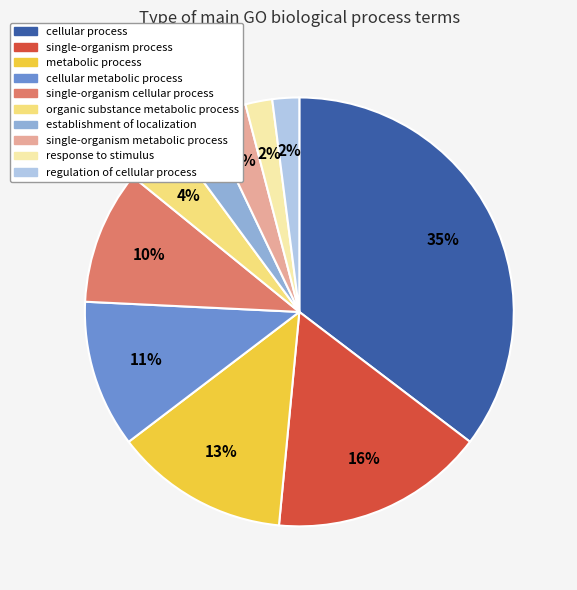

How many slices are in this pie chart?

10